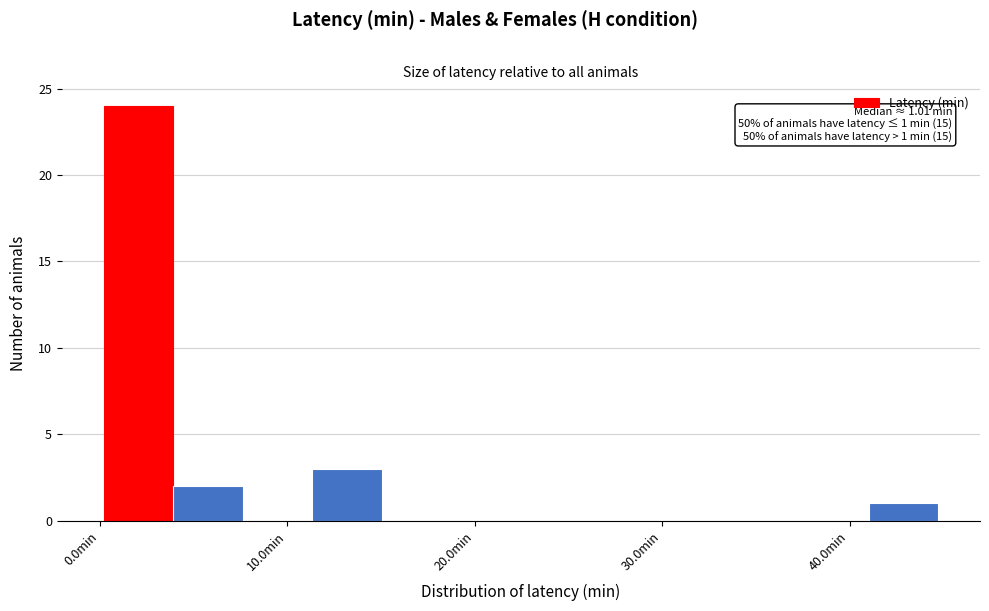

Around what value on the x-axis is the tallest bar? Give the approximate position of its centre, as read against the axis.

2